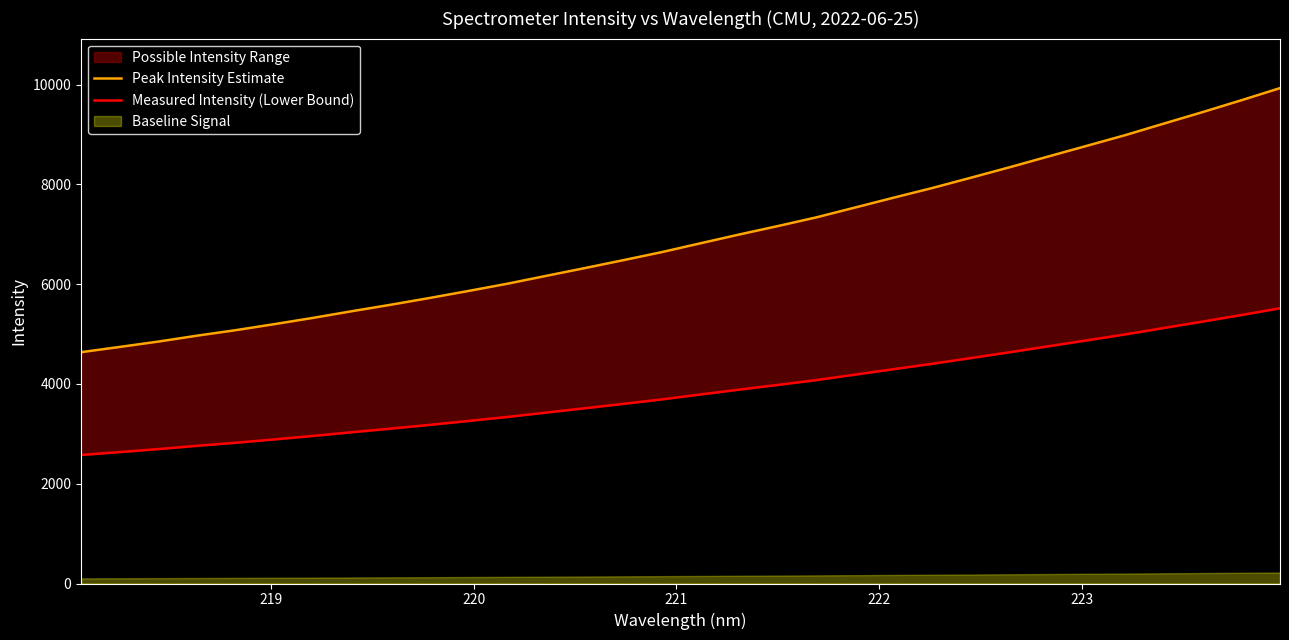

What is the difference between the maximum and minimum values in the Peak Intensity Estimate series?

5294.3